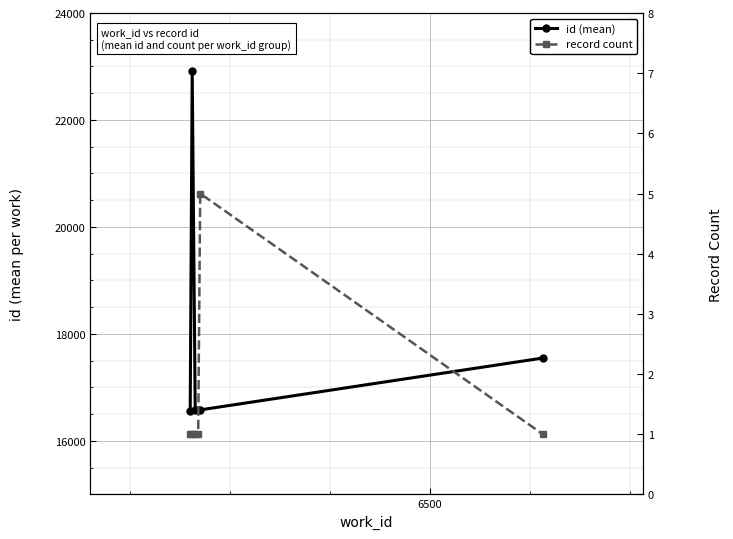

Which series has the largest total across all categories?

id (mean)